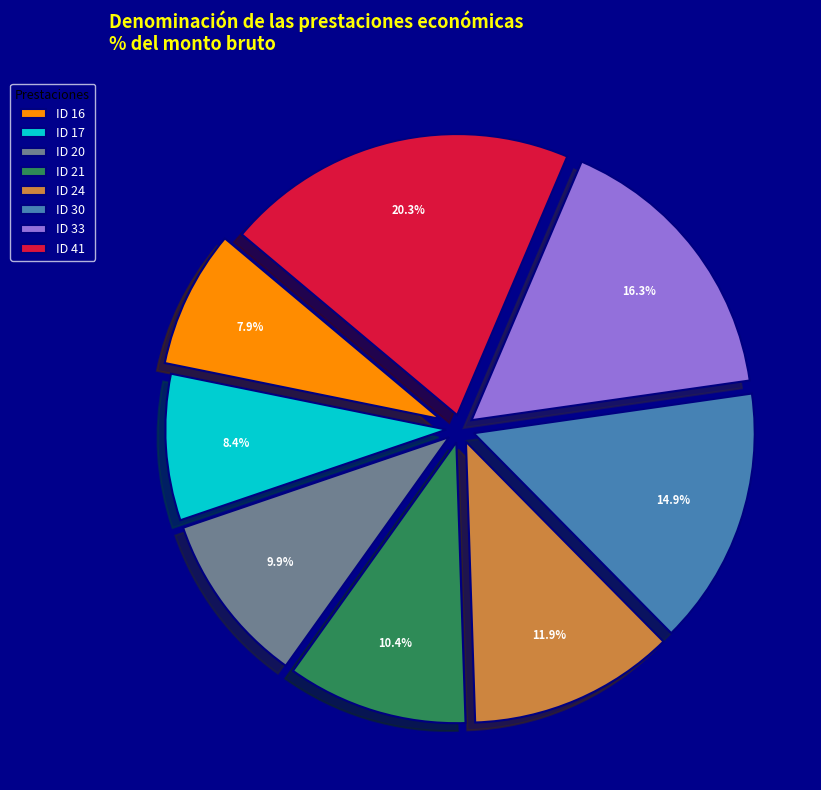

Which has a higher value, ID 41 or ID 16?

ID 41